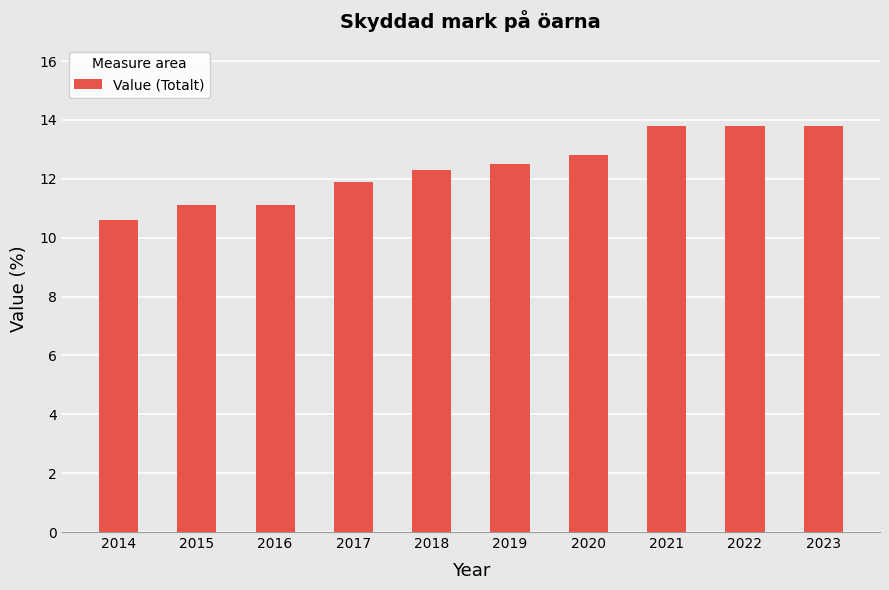

What is the sum of the values at 2023 and 2015?

24.9